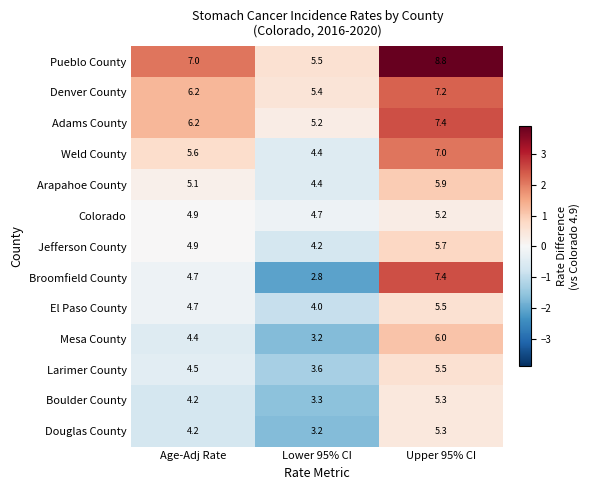

The Weld County series shows 10.5 at Upper 95% CI. True or false?

False